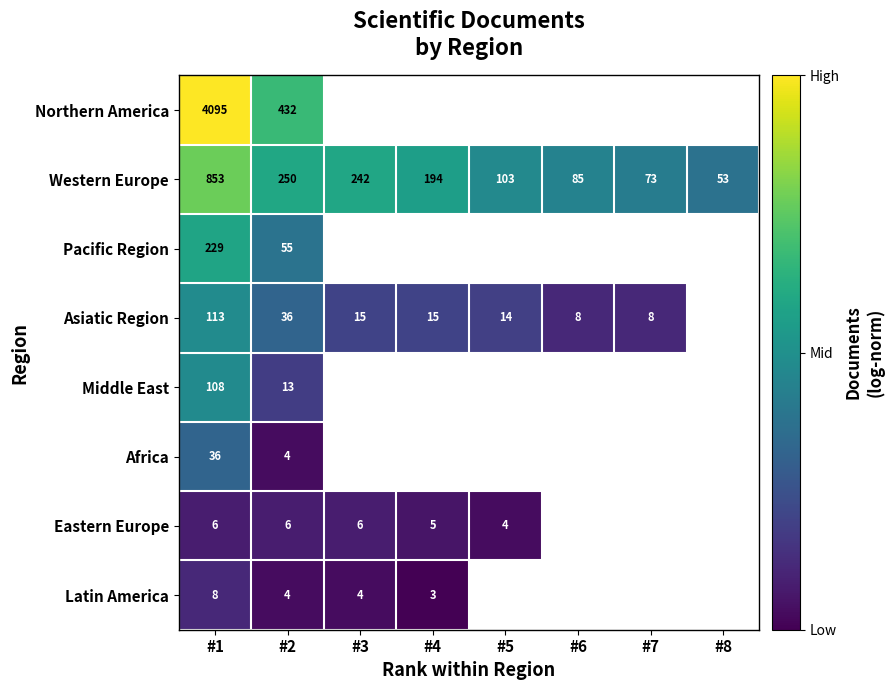

What is the difference between the maximum and minimum values in the Western Europe series?

800